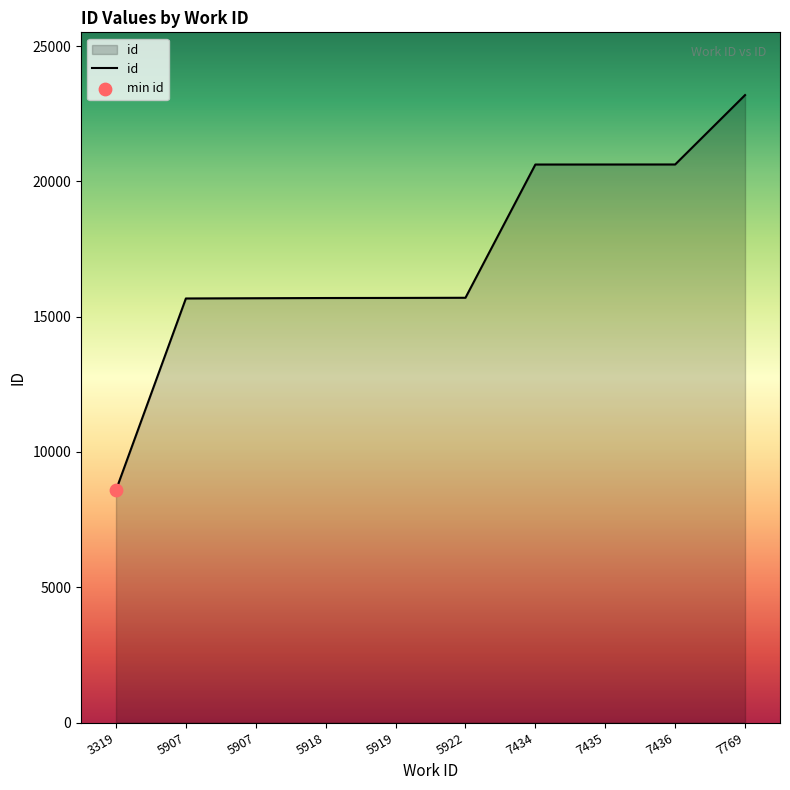

What is the ratio of the value at 7436 to the value at 5907?

1.3